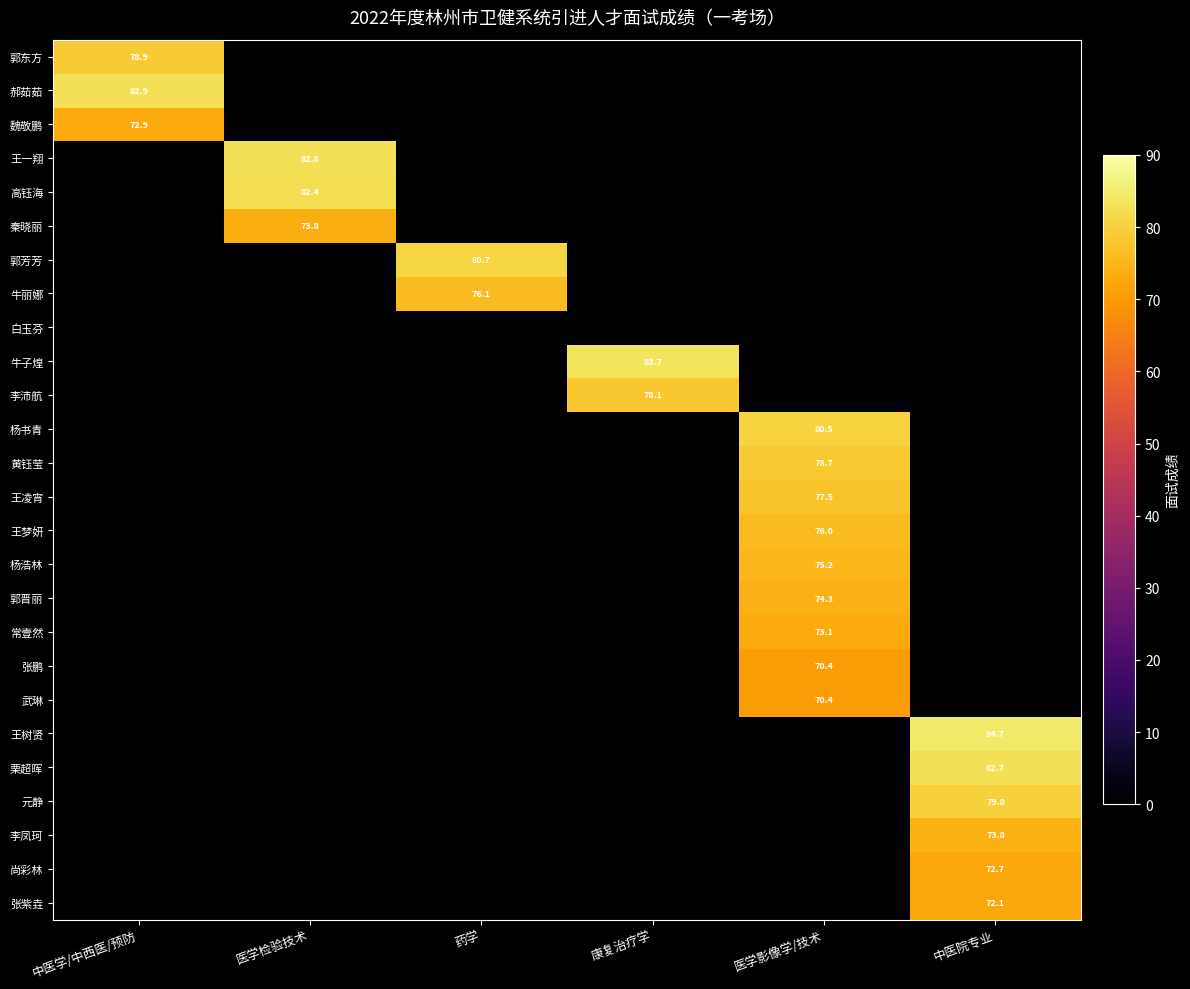

The 王树贤 series shows 84.7 at 中医院专业. True or false?

True